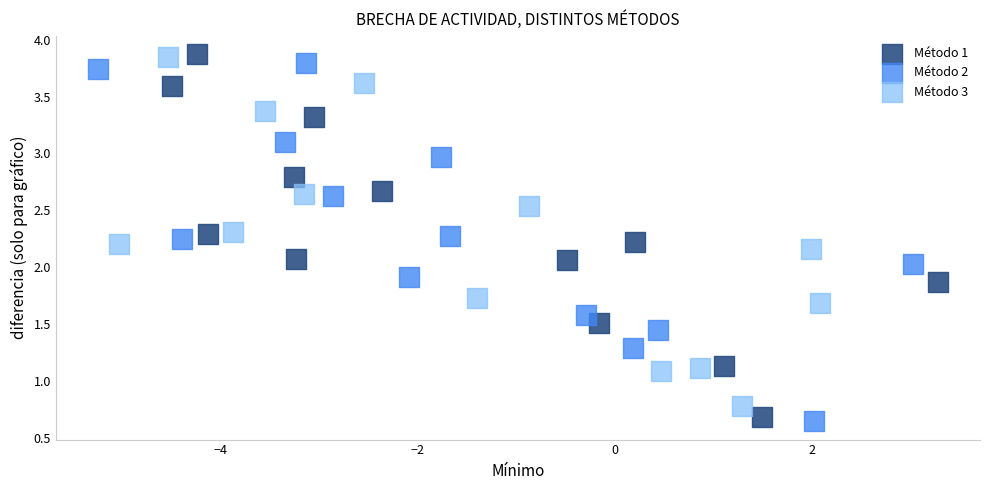

Which series reaches the minimum Y coordinate?

Método 2